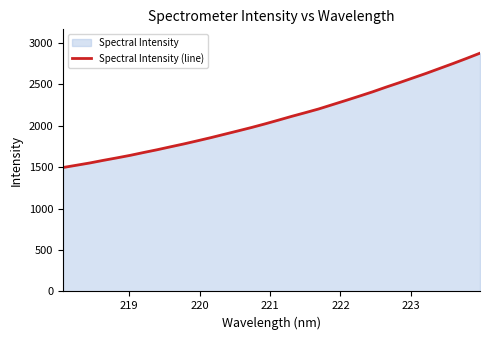

What is the minimum value shown in the chart?

1494.3